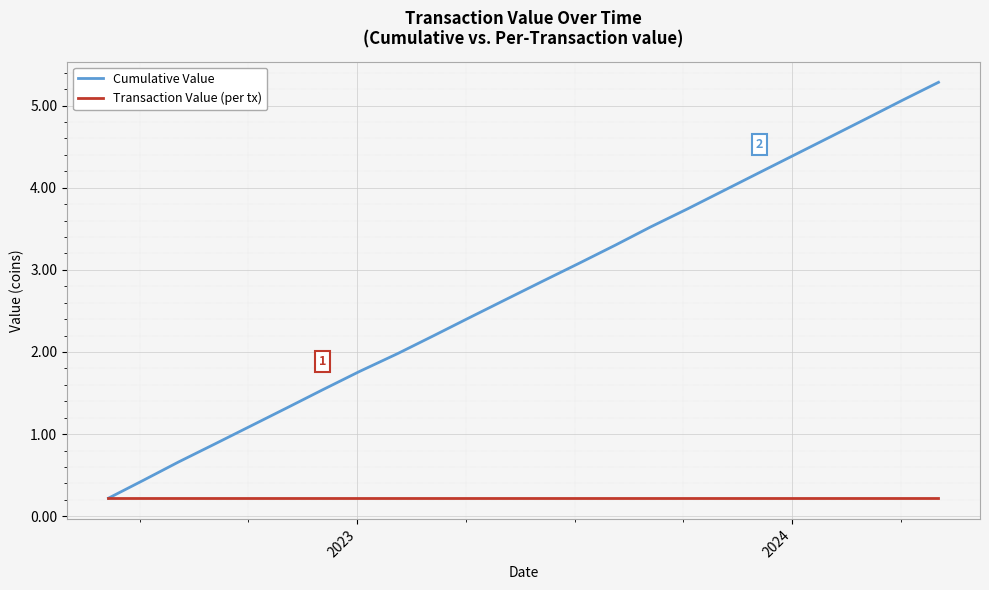

Which series has the largest total across all categories?

Cumulative Value